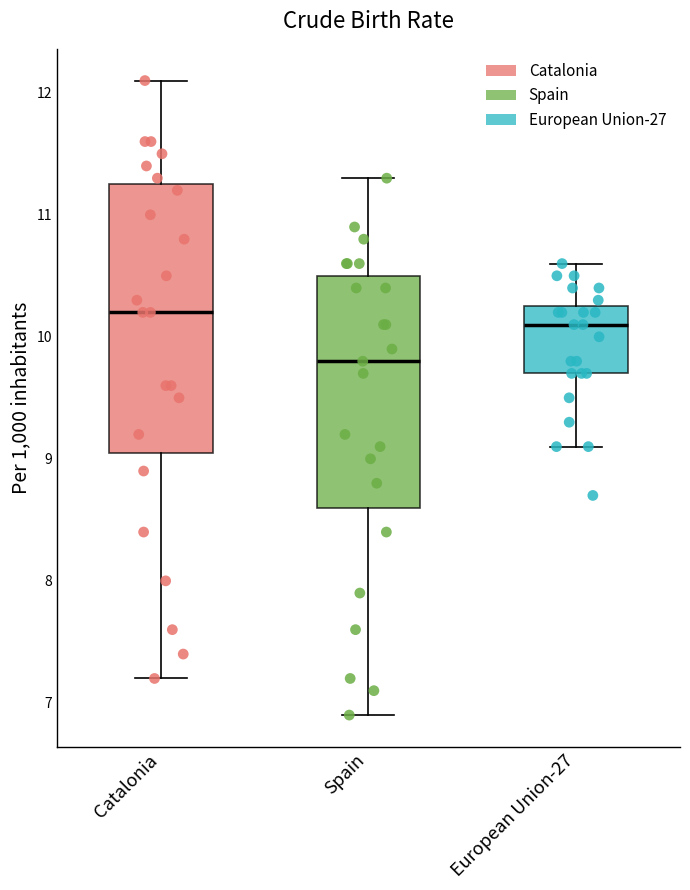

Which box is the tallest, from its lower edge to its upper edge?

Catalonia